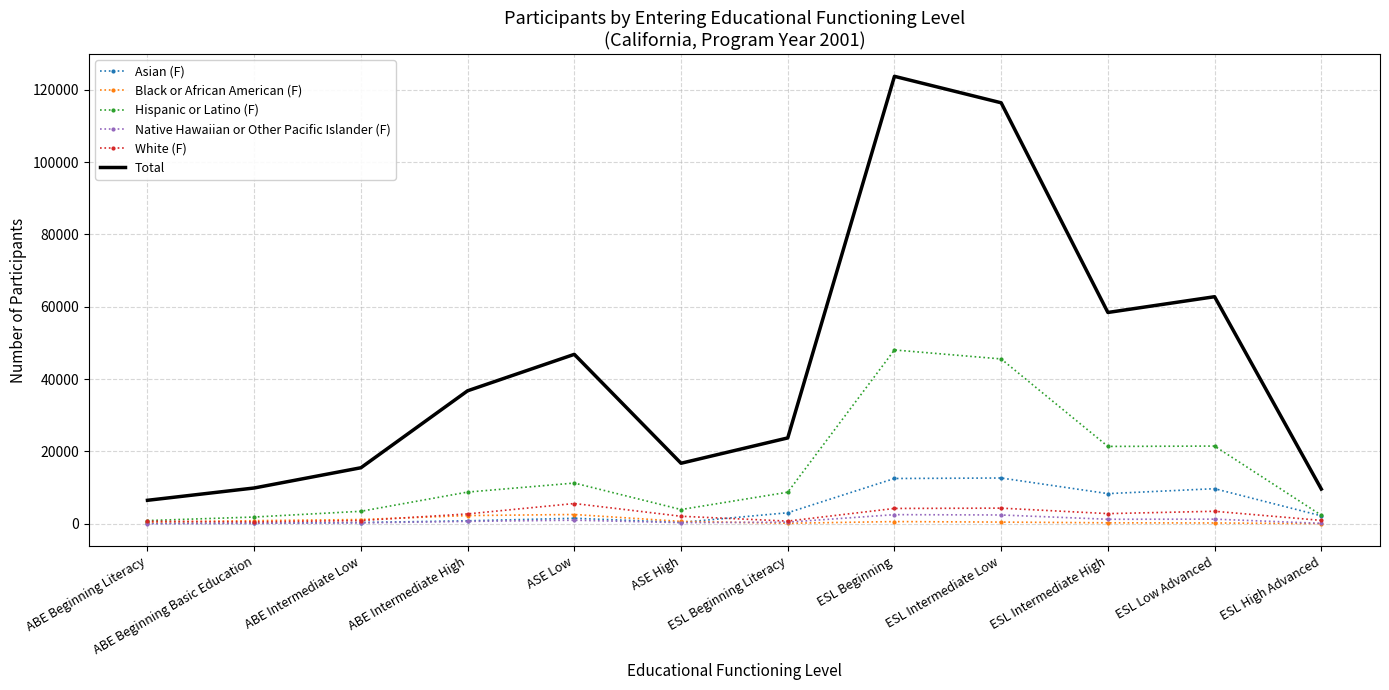

Read the Asian (F) value at ABE Beginning Basic Education.

142